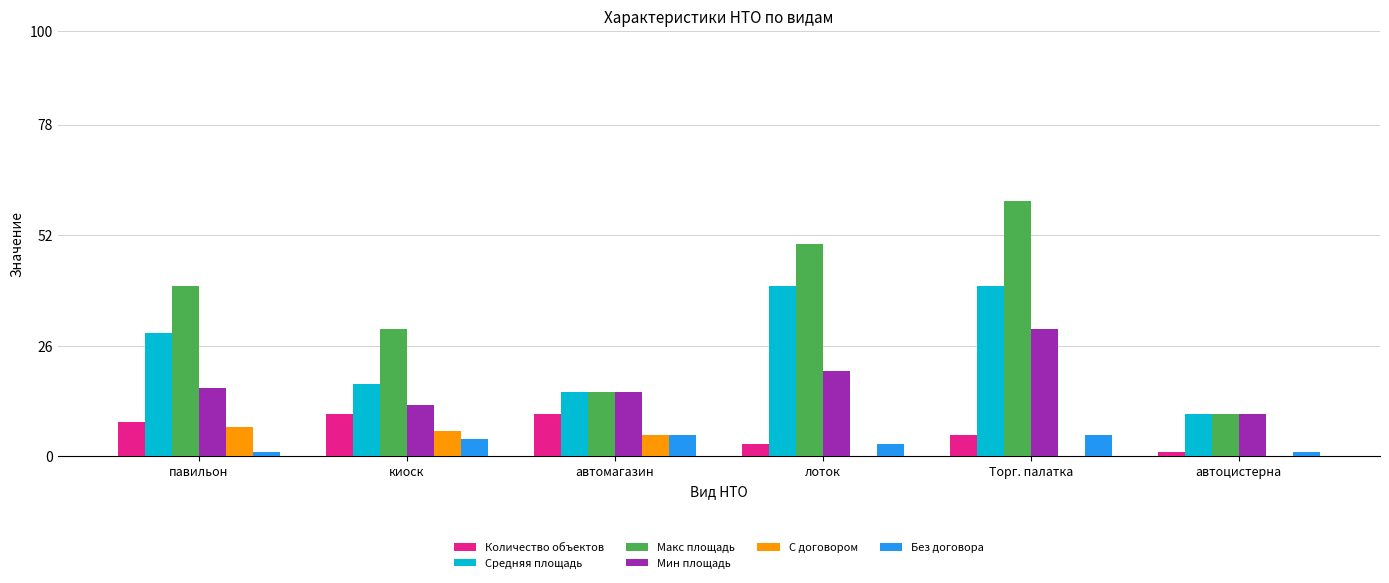

Reading left to right, list all the values displayed in this chart.

Количество объектов: 8	10	10	3	5	1
Средняя площадь: 29	17	15	40	40	10
Макс площадь: 40	30	15	50	60	10
Мин площадь: 16	12	15	20	30	10
С договором: 7	6	5	0	0	0
Без договора: 1	4	5	3	5	1